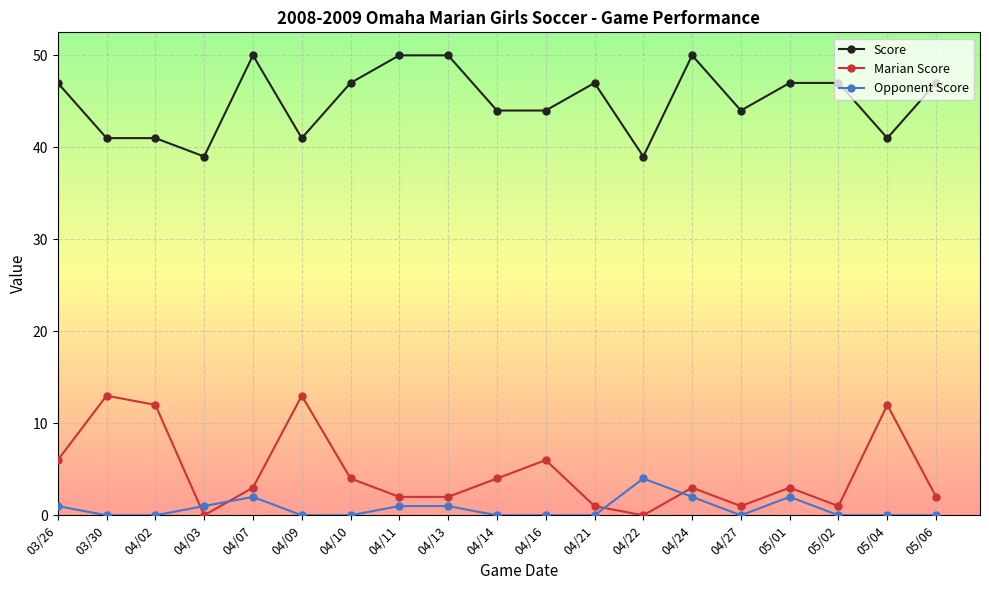

True or false: Opponent Score has more than 1 points higher than both neighbors.

True